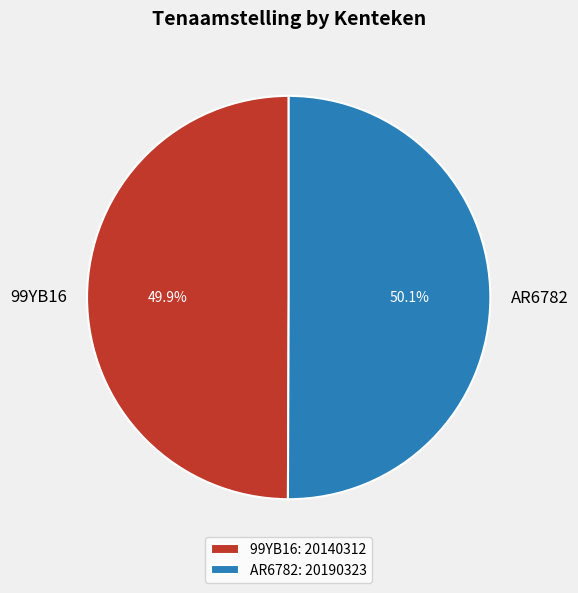

The AR6782 slice represents 50% of the pie. True or false?

True